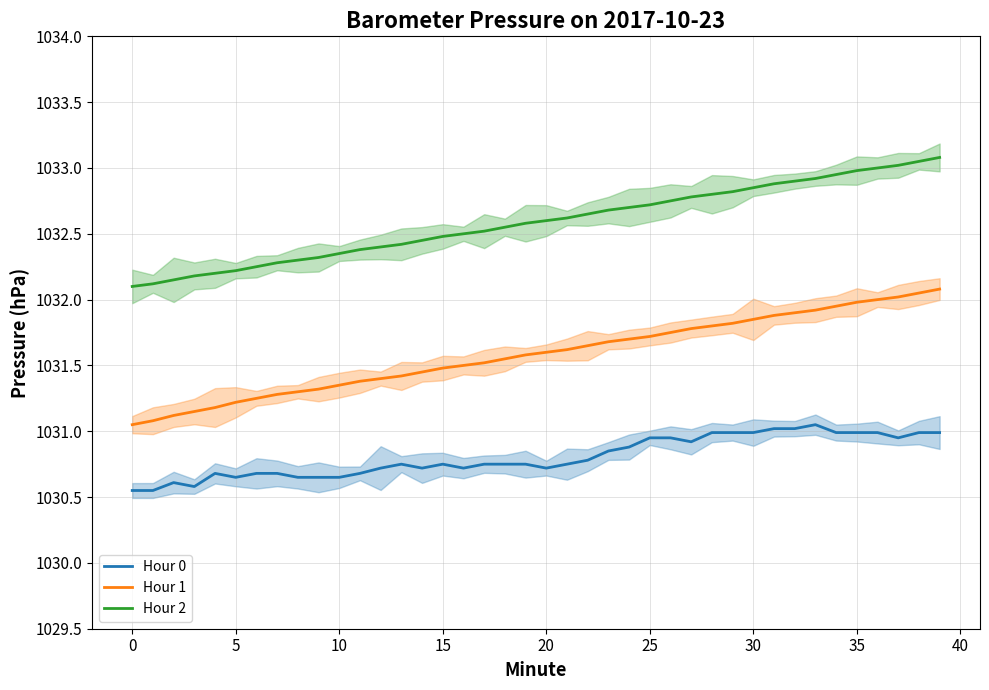

True or false: Hour 0 has more than 0 interior local peaks.

True